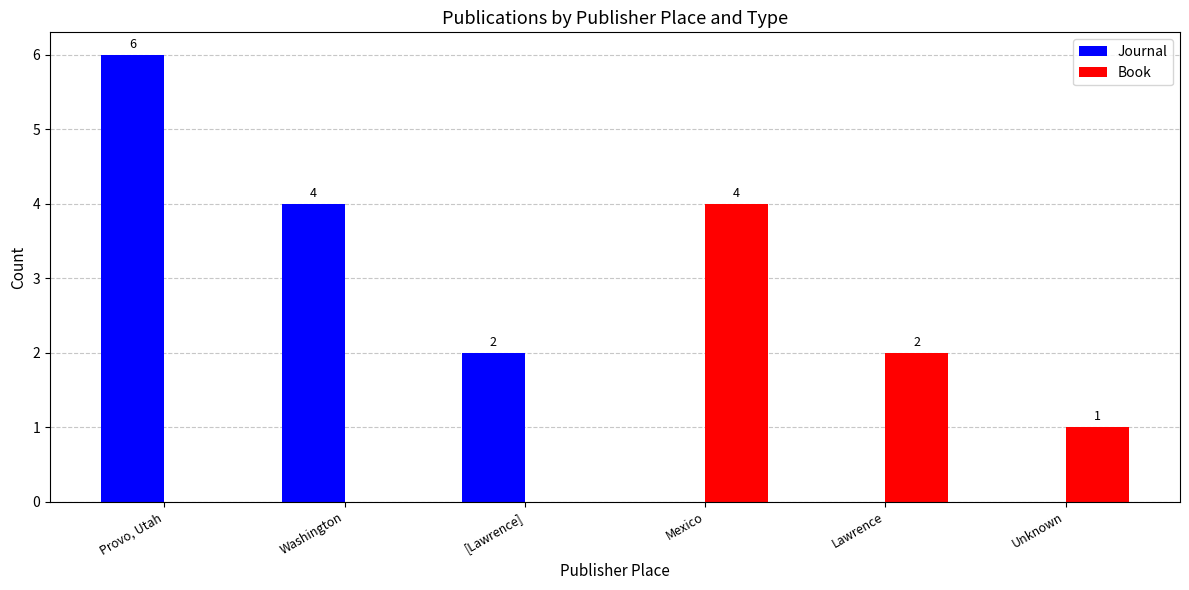

What is the maximum value for Book?

4